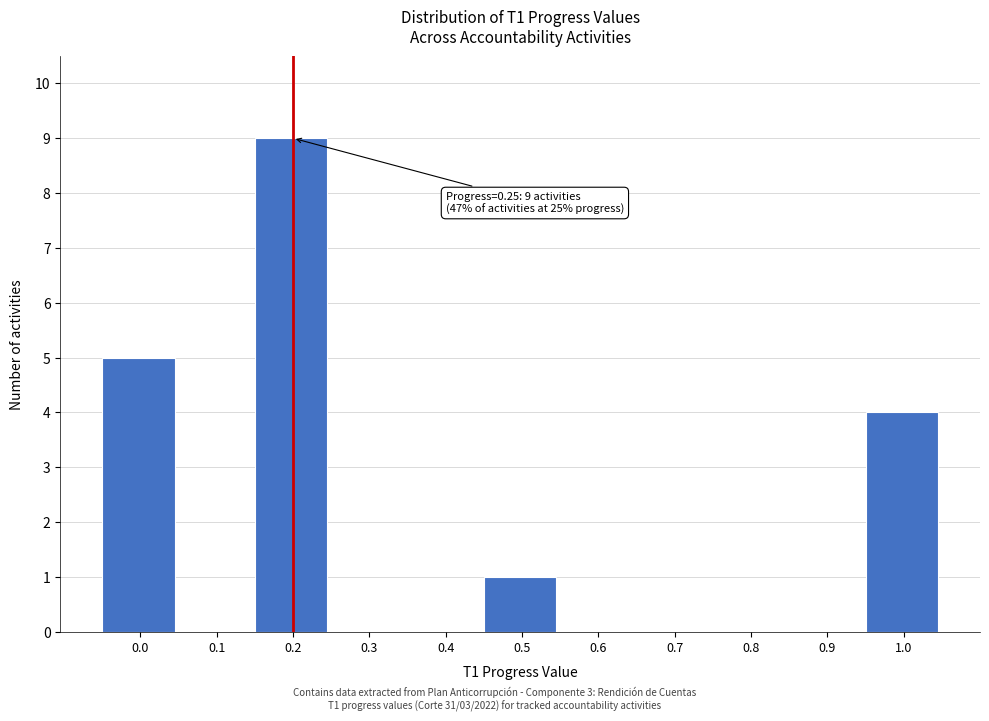

Reading right to left, extract all data points from this chart.

1.0=4	0.9=0	0.8=0	0.7=0	0.6=0	0.5=1	0.4=0	0.3=0	0.2=9	0.1=0	0.0=5